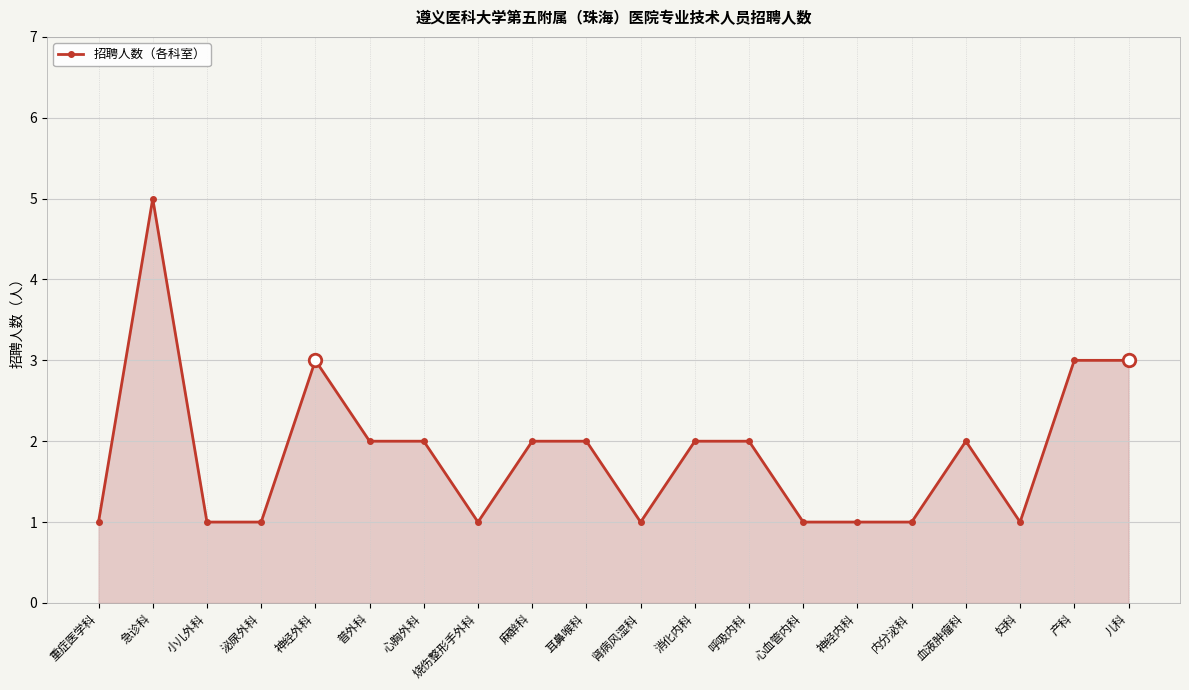

Does the chart display data point markers on the line(s)?

Yes